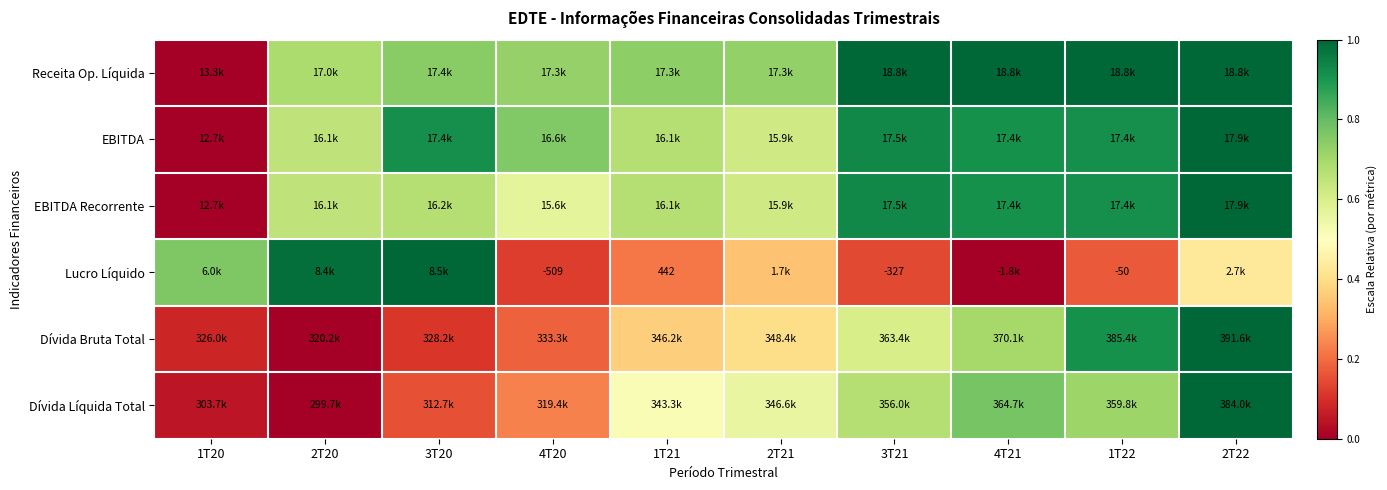

Is it true that Dívida Bruta Total equals 0.4 at 1T22?

False